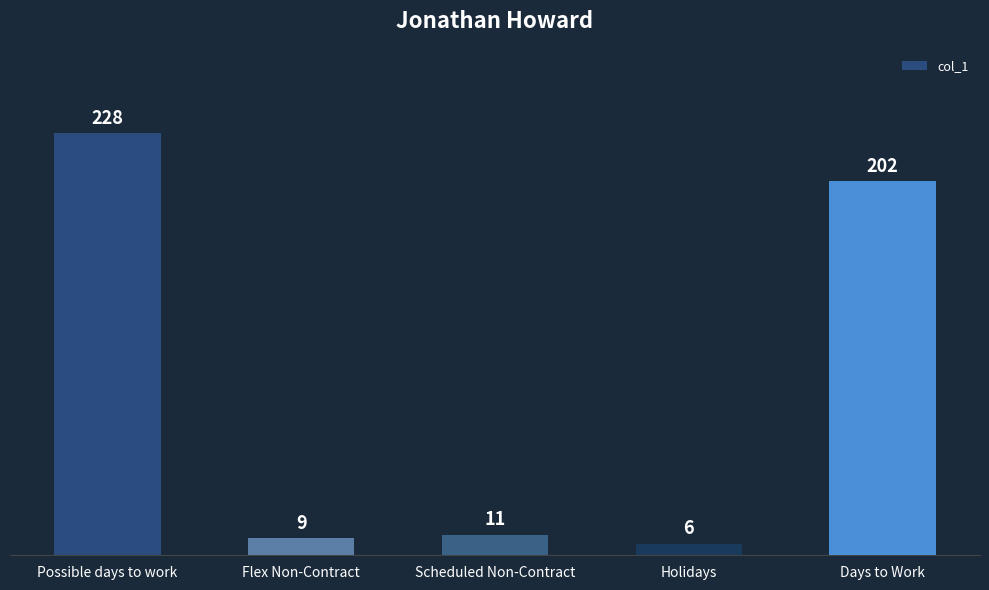

Is it true that the value at Holidays is 6?

True